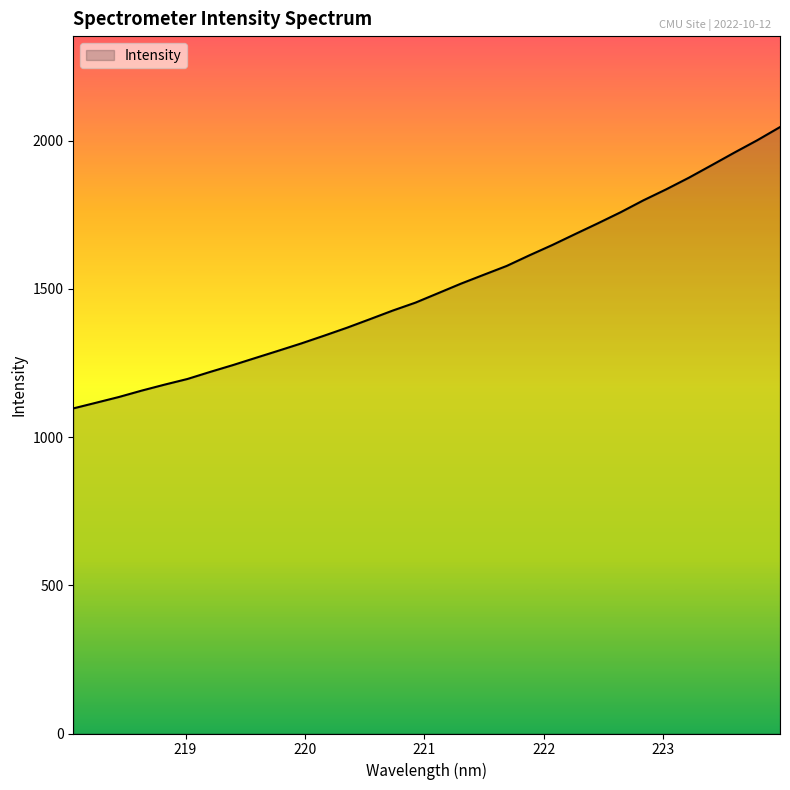

What is the smallest value displayed?

1096.8